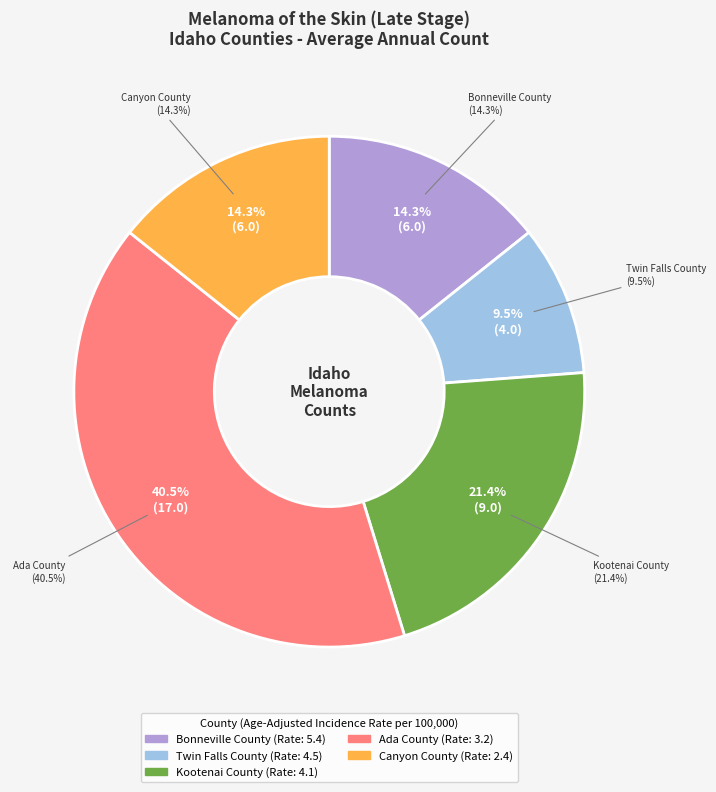

Is it true that Ada County is 54% of the pie?

False